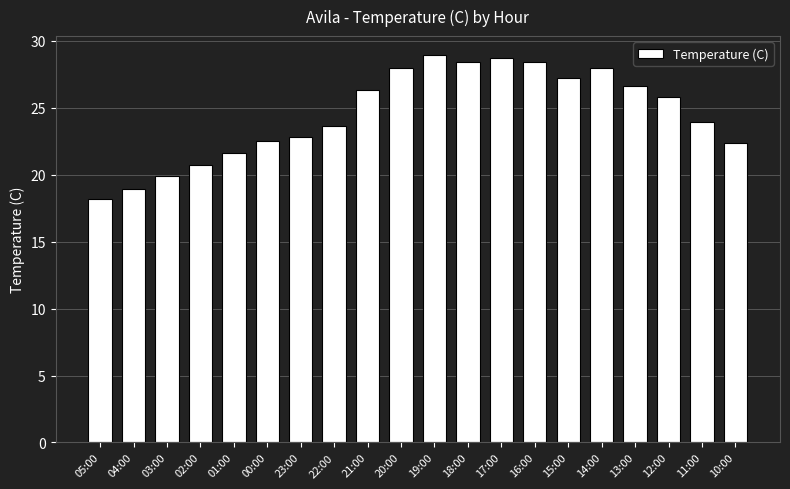

What is the average value?

24.5